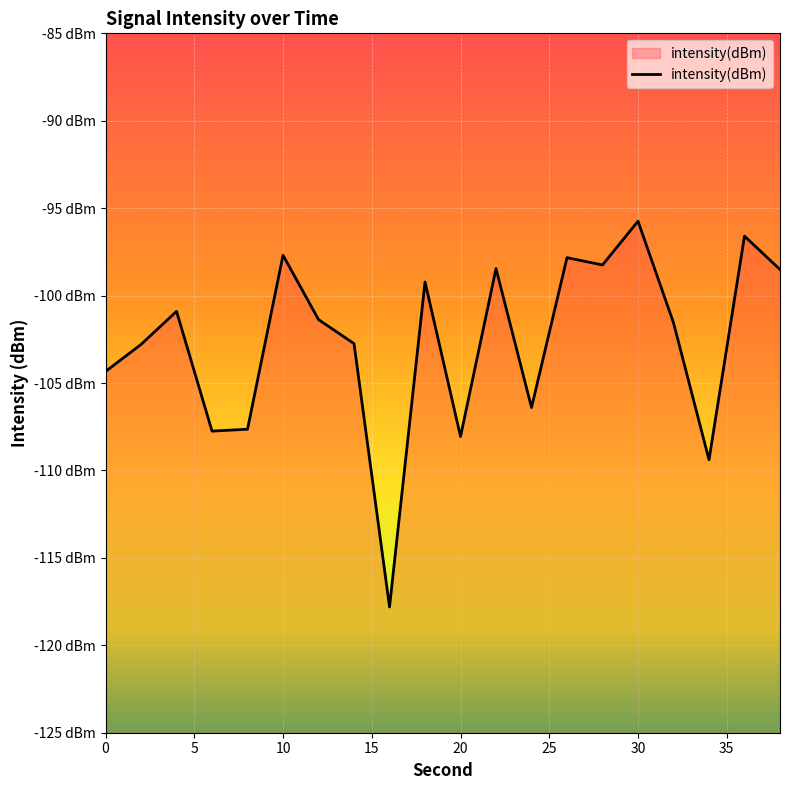

Reading left to right, list all the values displayed in this chart.

0=-104.3	2=-102.8	4=-100.9	6=-107.8	8=-107.6	10=-97.7	12=-101.4	14=-102.7	16=-117.8	18=-99.2	20=-108.1	22=-98.5	24=-106.4	26=-97.8	28=-98.2	30=-95.7	32=-101.6	34=-109.4	36=-96.6	38=-98.5